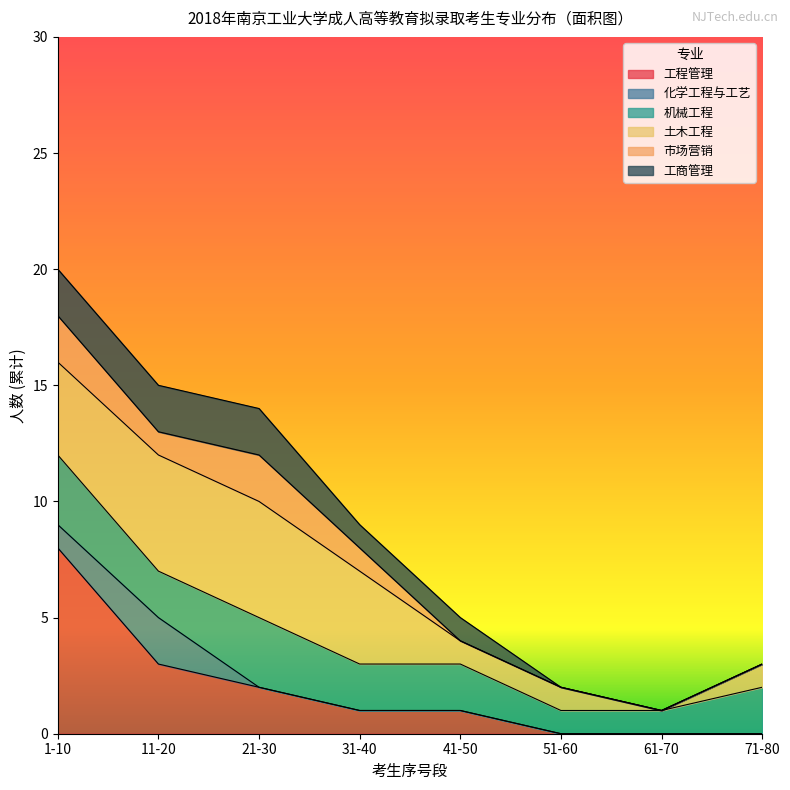

How many series are shown in this chart?

6